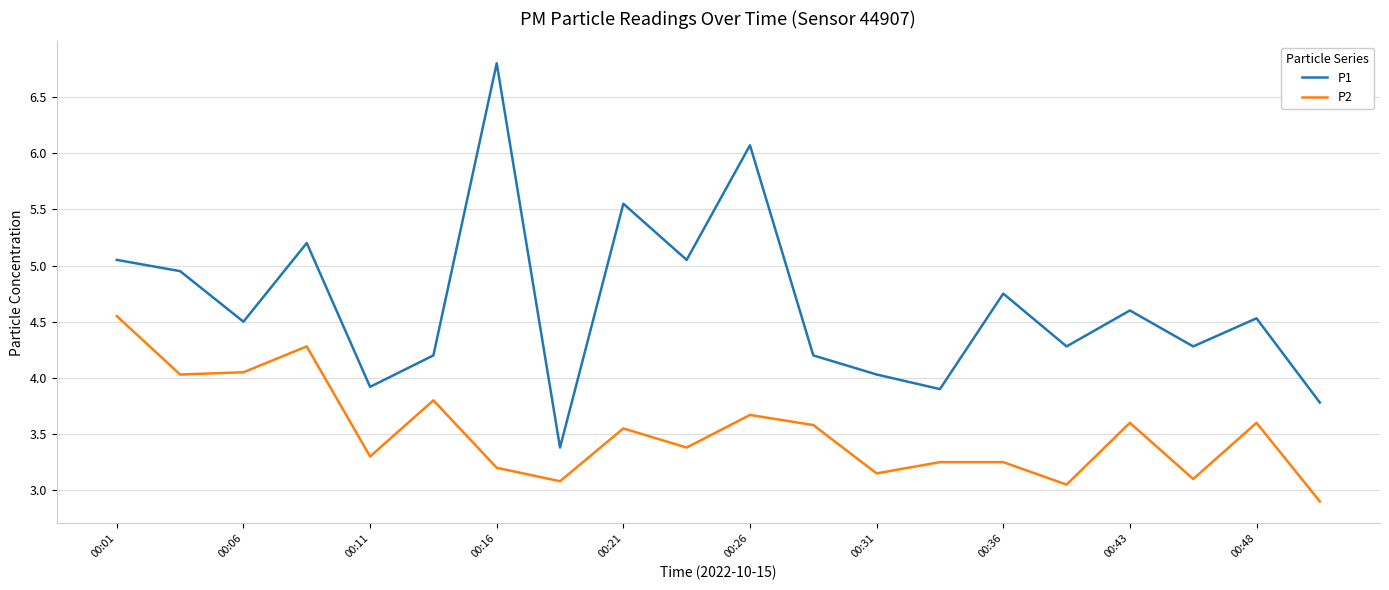

Which series has the widest spread of values?

P1